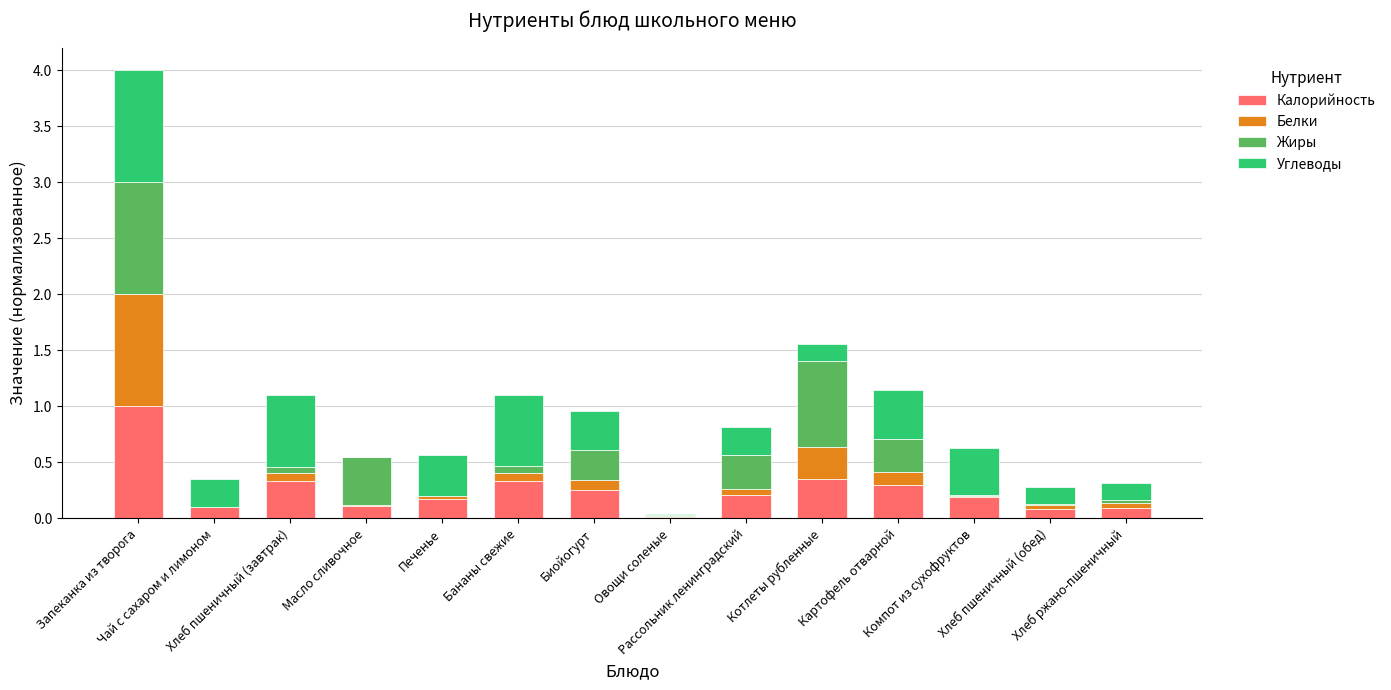

Are the bars horizontal?

No